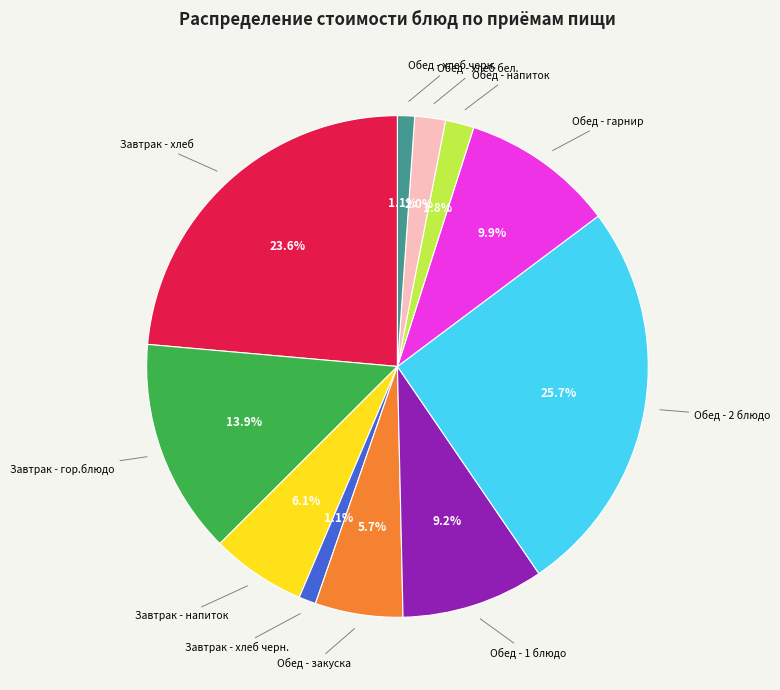

Is there any slice that represents more than half of the pie?

No